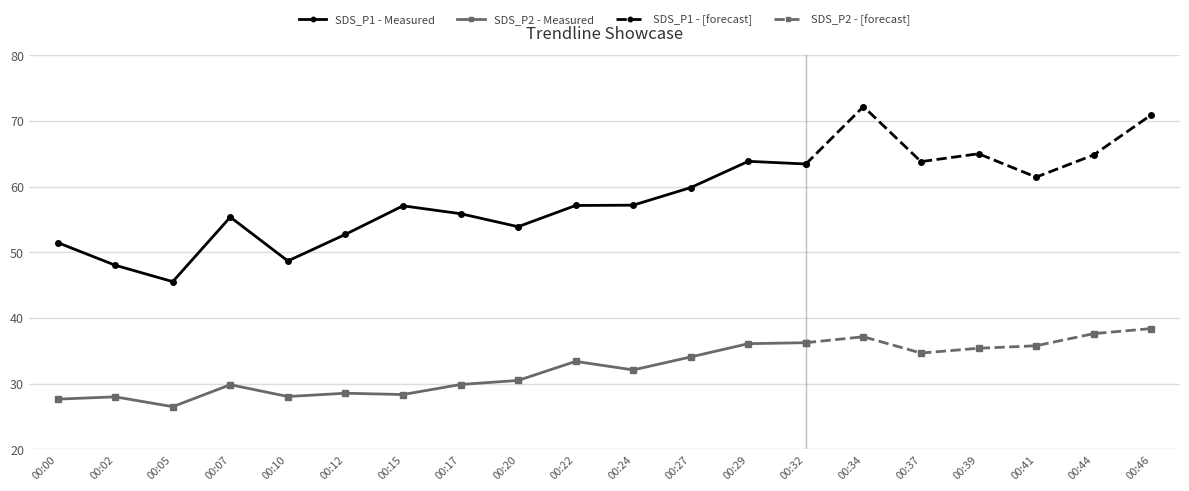

Which series has the largest total across all categories?

SDS_P1